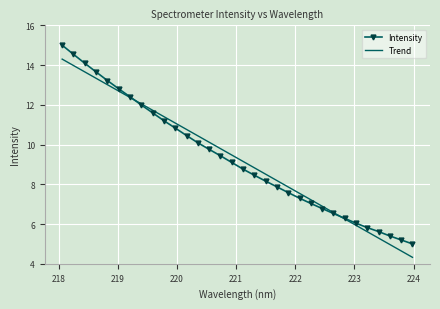

What is the sum of all Intensity values?

298.0